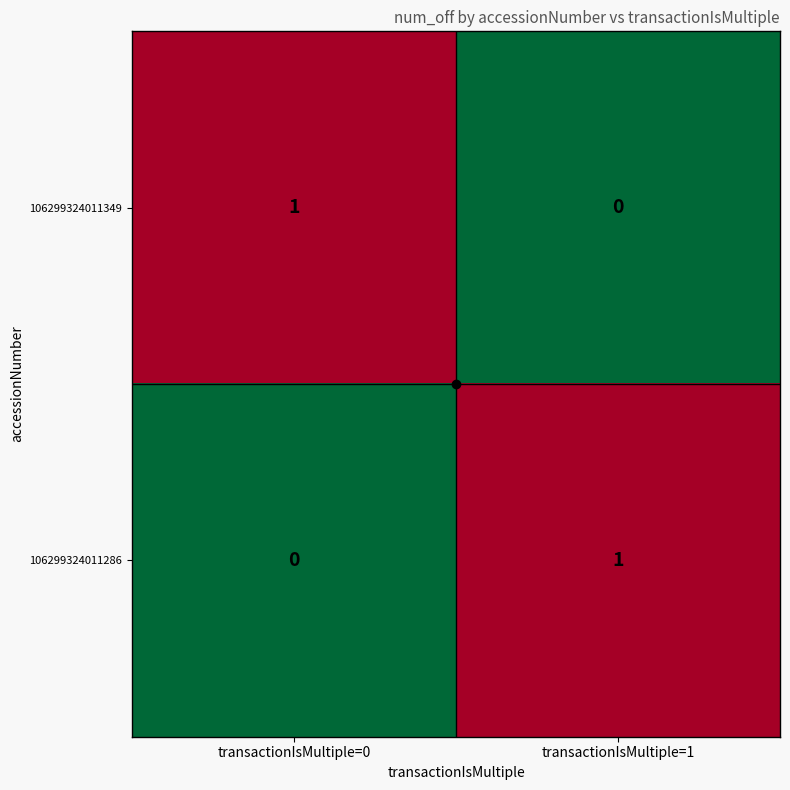

At which label is 106299324011349 closest to 0?

transactionIsMultiple=1